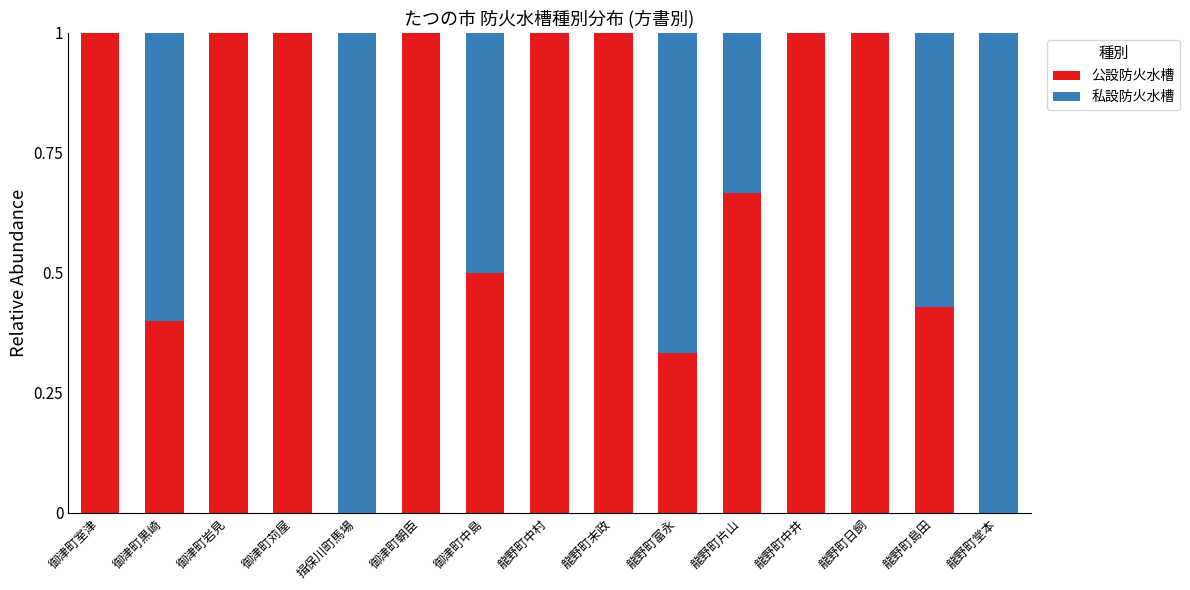

What is the maximum value for 公設防火水槽?

1.0